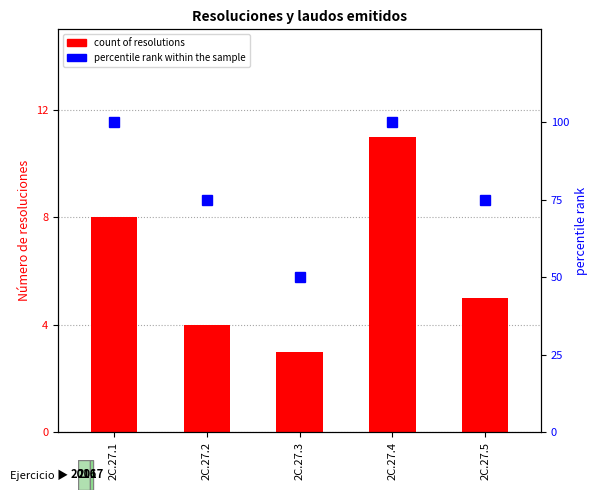

Between 2C.27.2 and 2C.27.3, which is larger?

2C.27.2